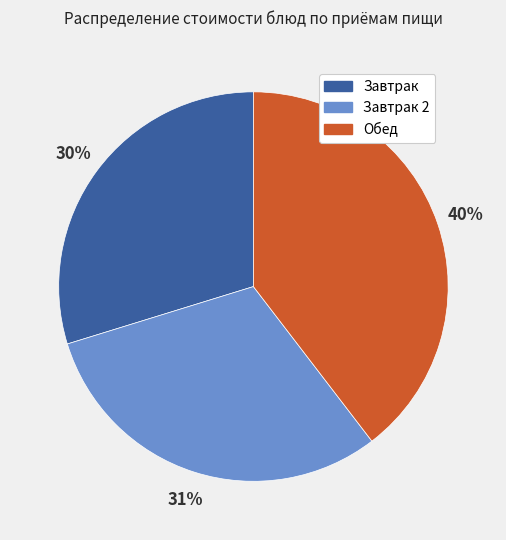

To the nearest percent, what is the difference between the largest and smallest slice percentages?

10%